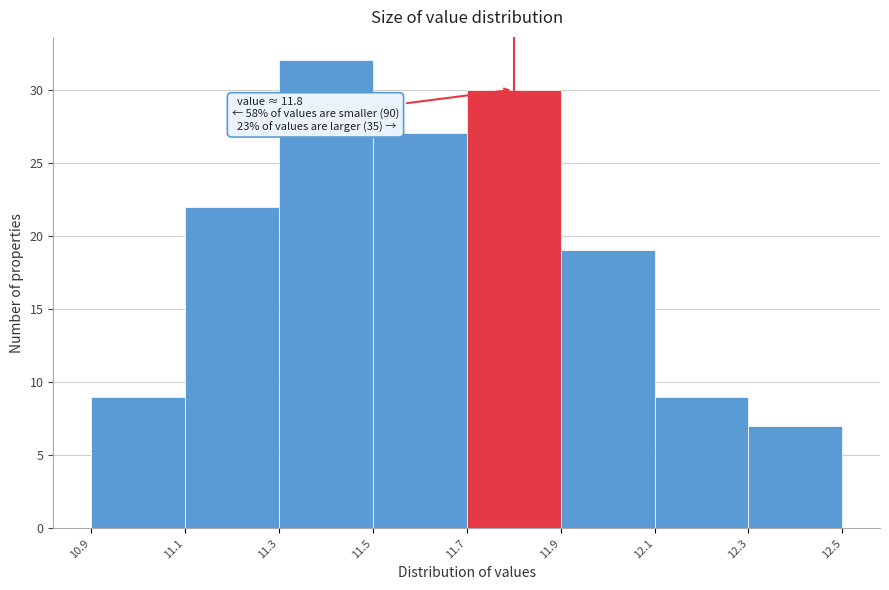

Over which range of the x-axis is the bar tallest?

11.3 to 11.5